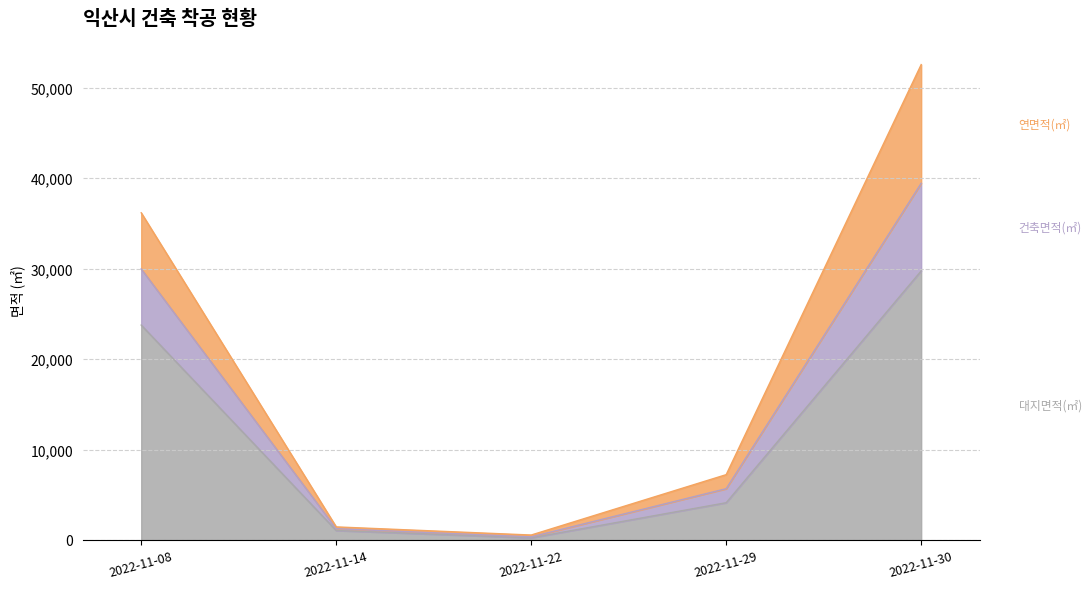

At which category is the sum across all series the highest?

2022-11-30